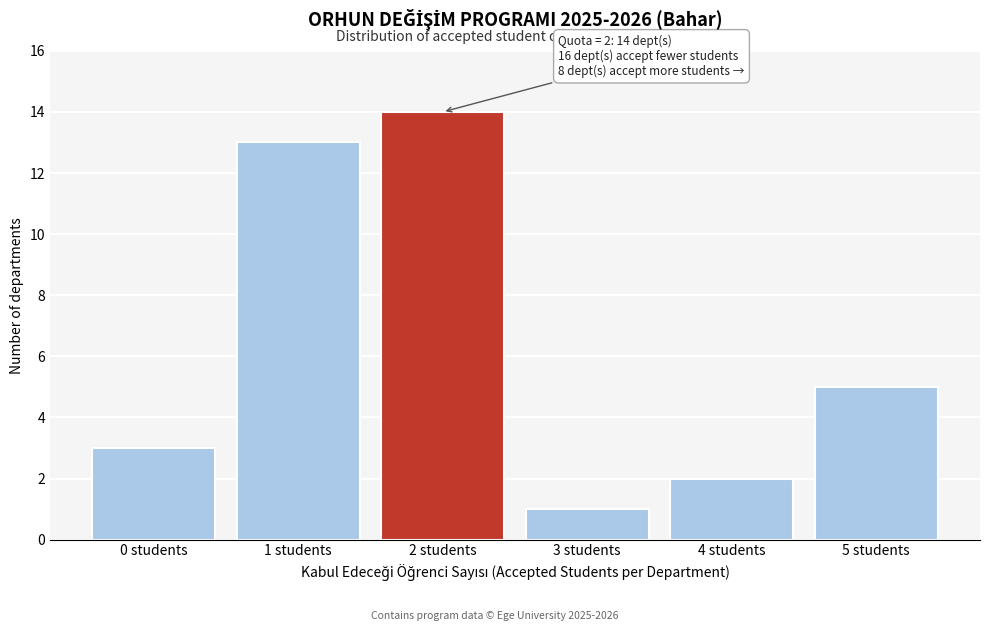

Reading left to right, extract all data points from this chart.

0 students=3	1 students=13	2 students=14	3 students=1	4 students=2	5 students=5